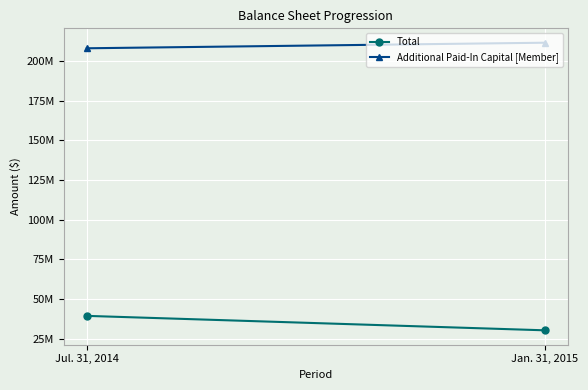

What is the label of the 1st point from the right?

Jan. 31, 2015